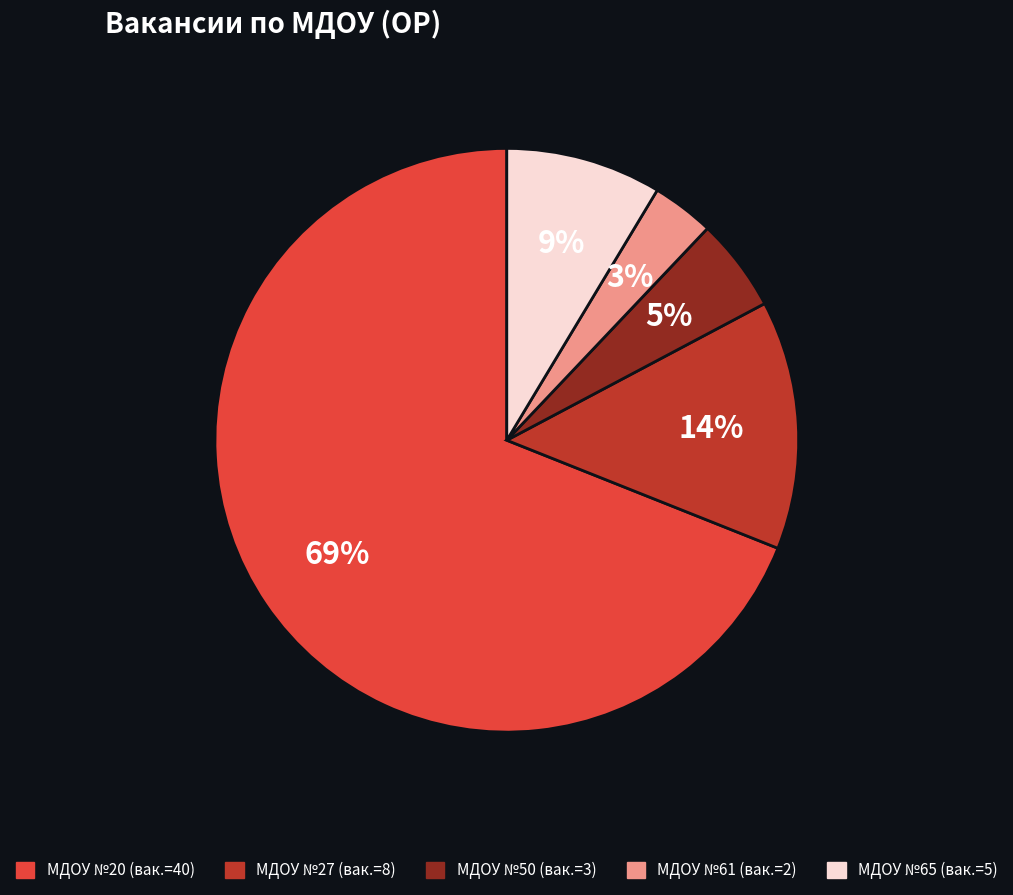

Is there any slice that represents more than half of the pie?

Yes